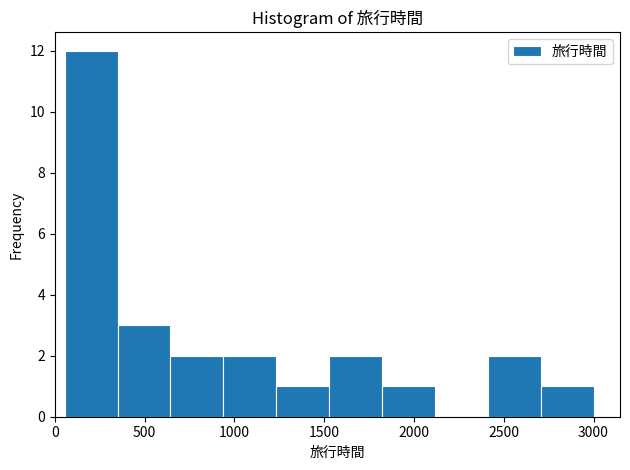

What is the height of the bar covering 1550 to 1800 on the x-axis? Neither the bar edges nor the heights are printed on the chart, so give them approximately, as read against the axes.

2